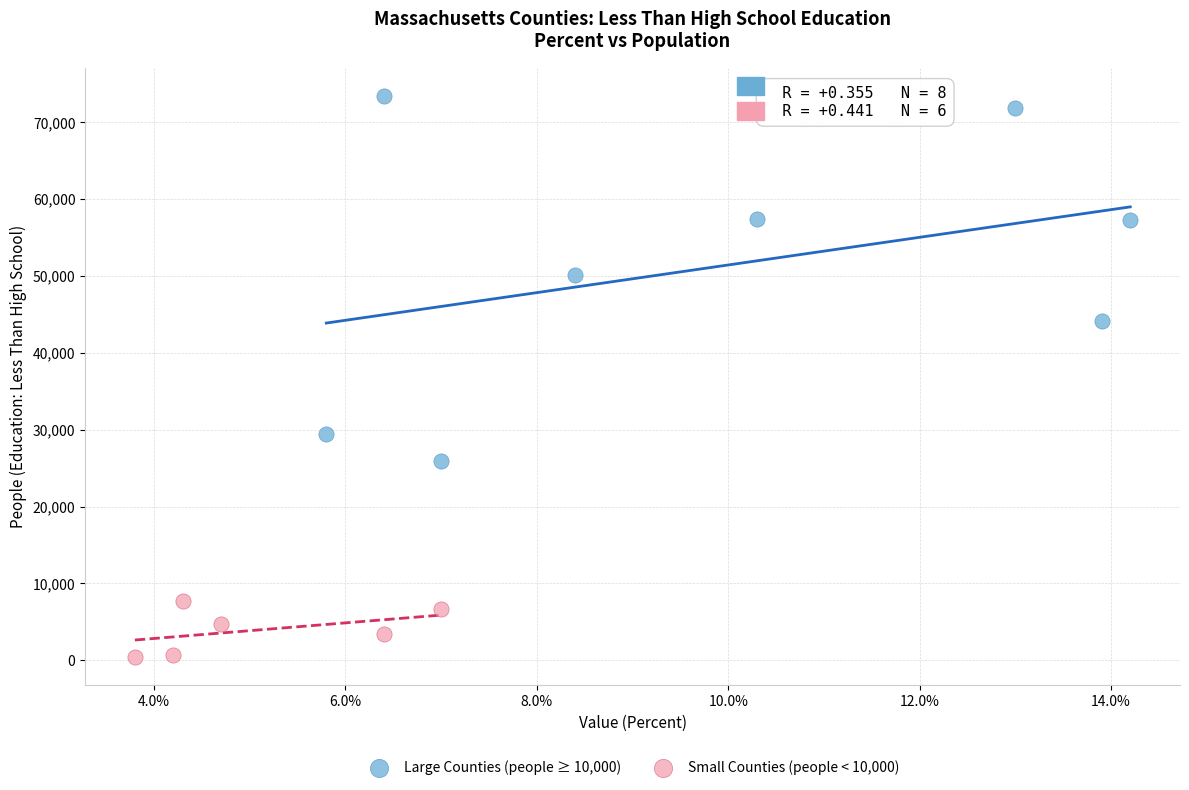

Which series reaches the maximum Y coordinate?

Large Counties (people ≥ 10,000)